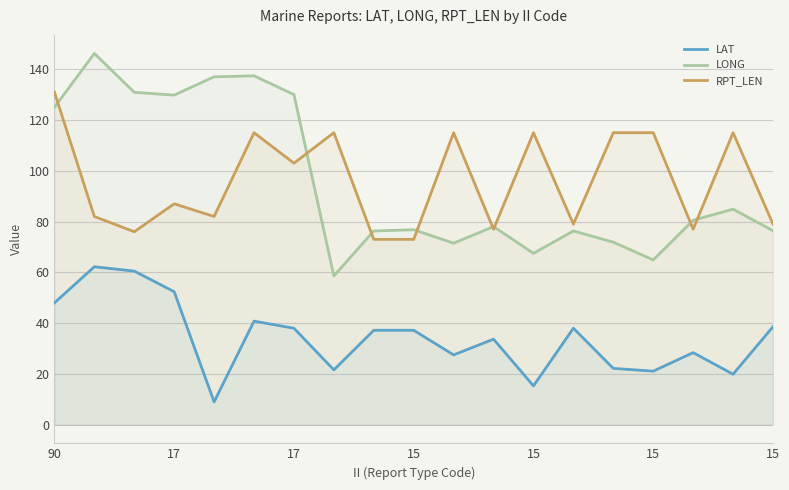

Between 11 and 12, which series saw the biggest shift?

RPT_LEN